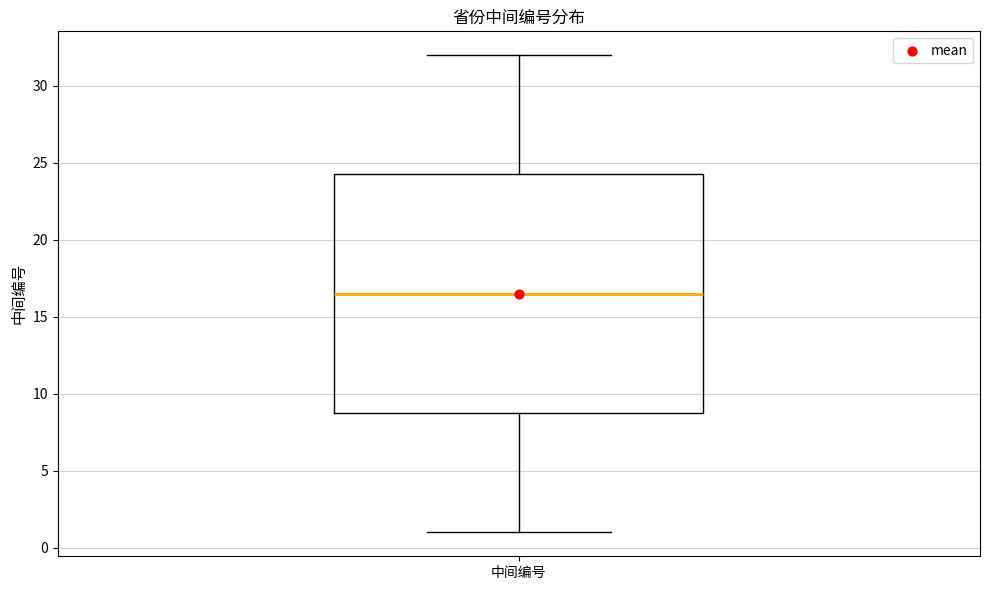

Read this box plot against the y-axis: the position of the median line, the range covered by the box, and the ends of both whiskers. The values are not printed on the chart, so give them approximately, as read against the axis.

median 16.5, box 9.0 to 24.5, whiskers 1.0 to 32.0